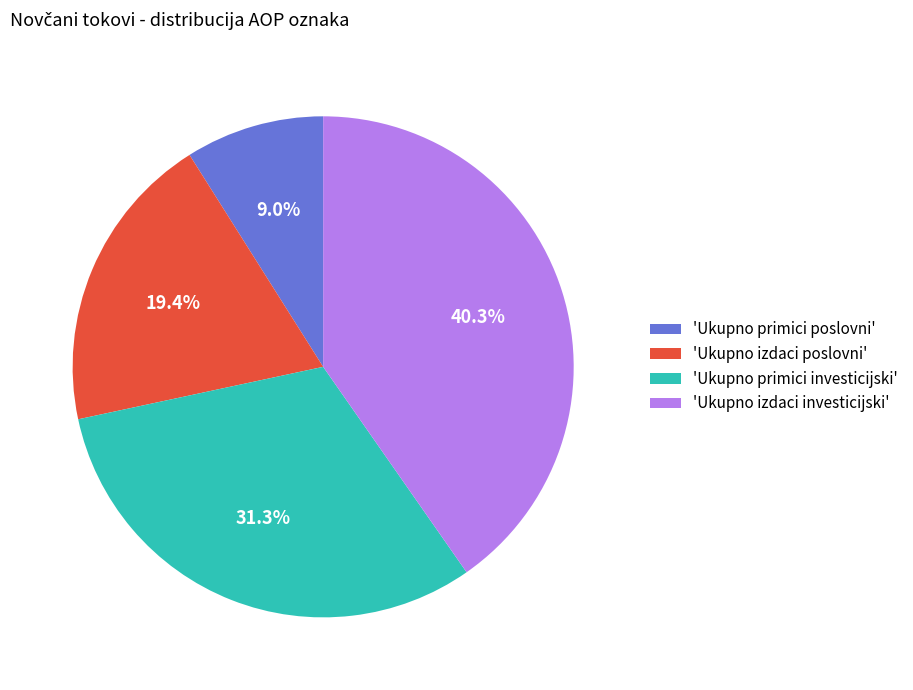

Does any single category account for the majority?

No